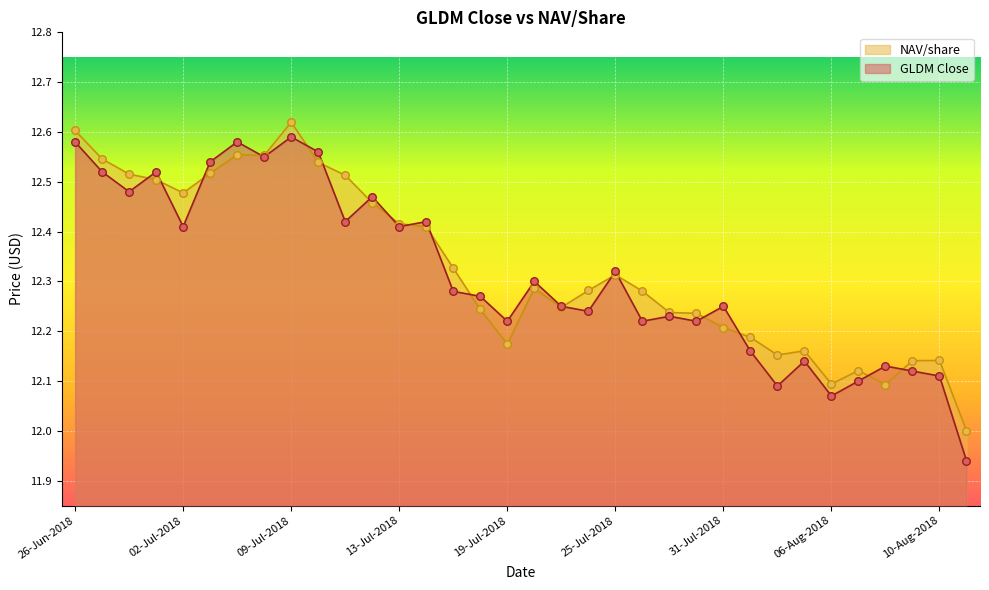

At how many categories does at least one series exceed 12?

34